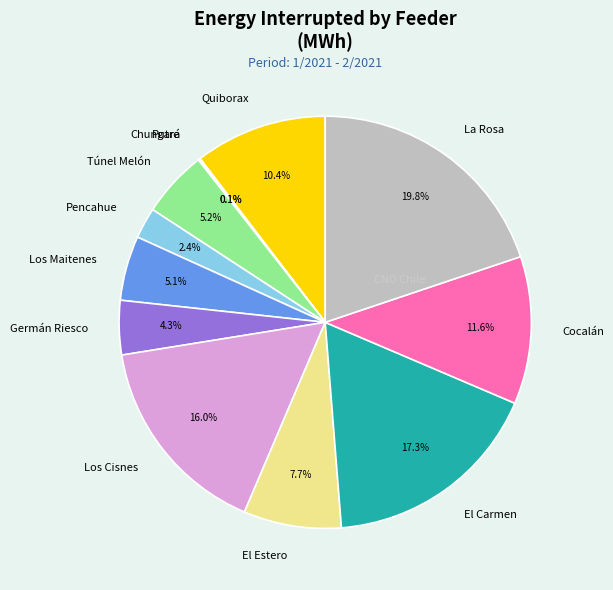

What is the largest slice in the pie chart?

La Rosa